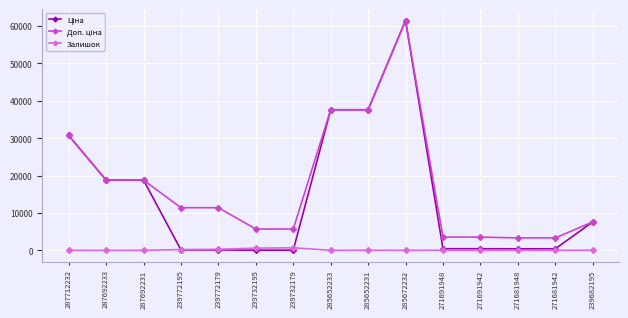

True or false: Залишок has a value of 215.0 at 239772195.

True